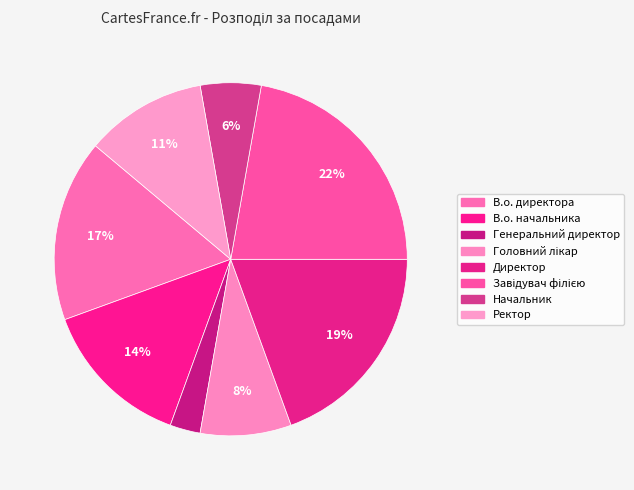

The Директор slice represents 19% of the pie. True or false?

True